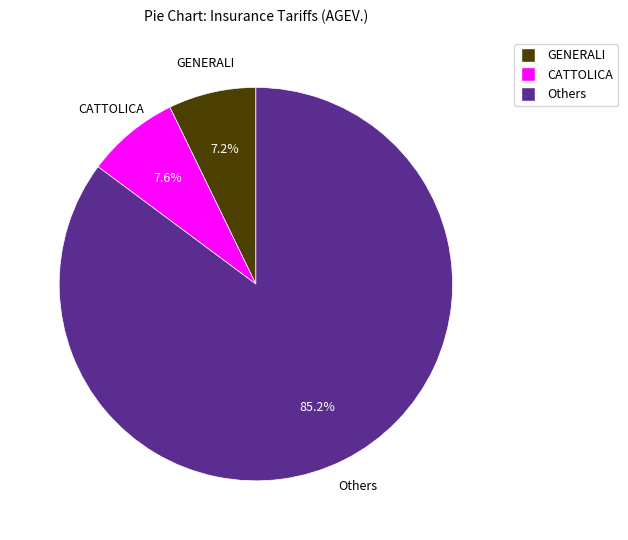

To the nearest percent, what is the difference between the largest and smallest slice percentages?

78%